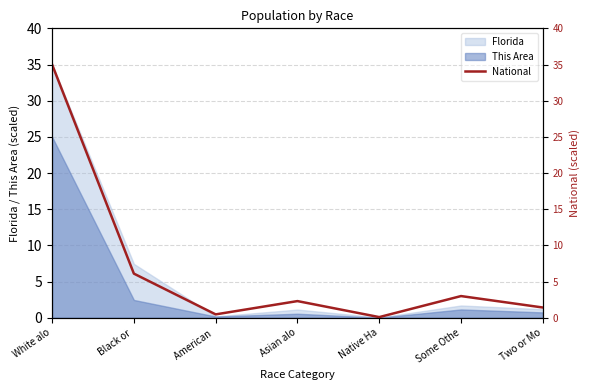

Does the chart display data point markers on the line(s)?

No